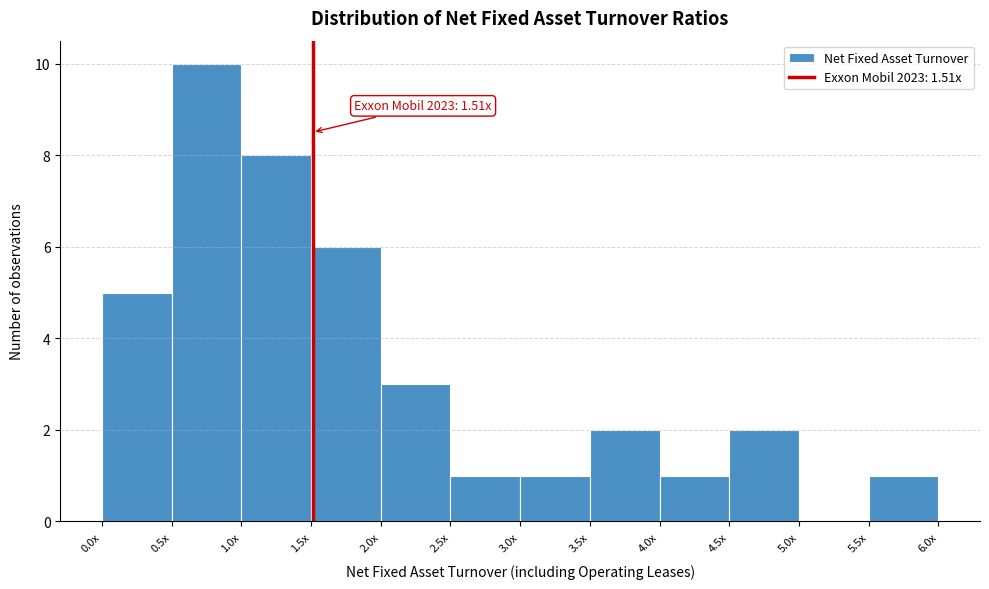

Reading left to right, list all the values displayed in this chart.

0.0x=5	0.5x=10	1.0x=8	1.5x=6	2.0x=3	2.5x=1	3.0x=1	3.5x=2	4.0x=1	4.5x=2	5.0x=0	5.5x=1